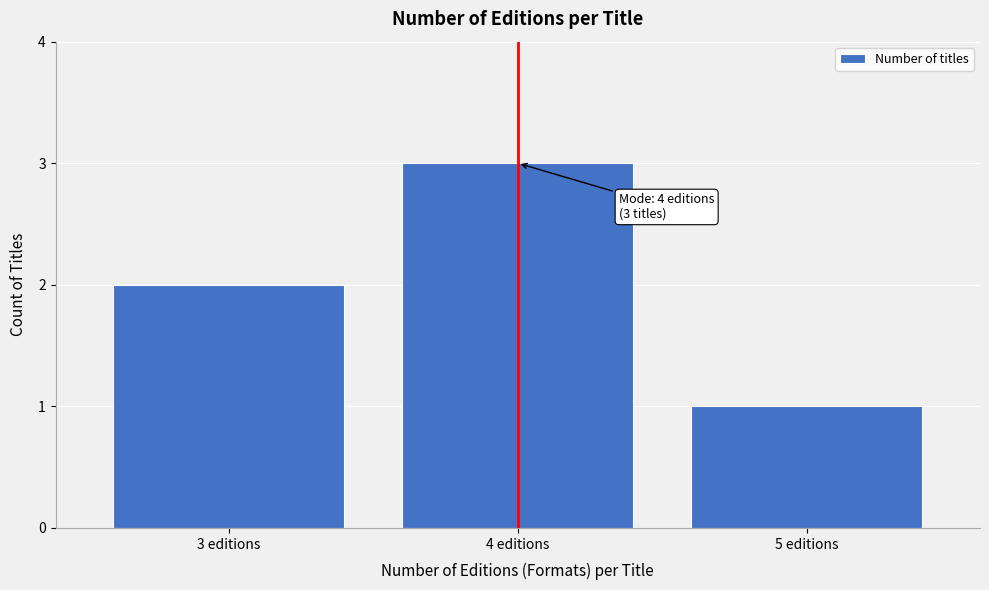

Reading left to right, what are all the values shown in this chart?

3 editions=2	4 editions=3	5 editions=1